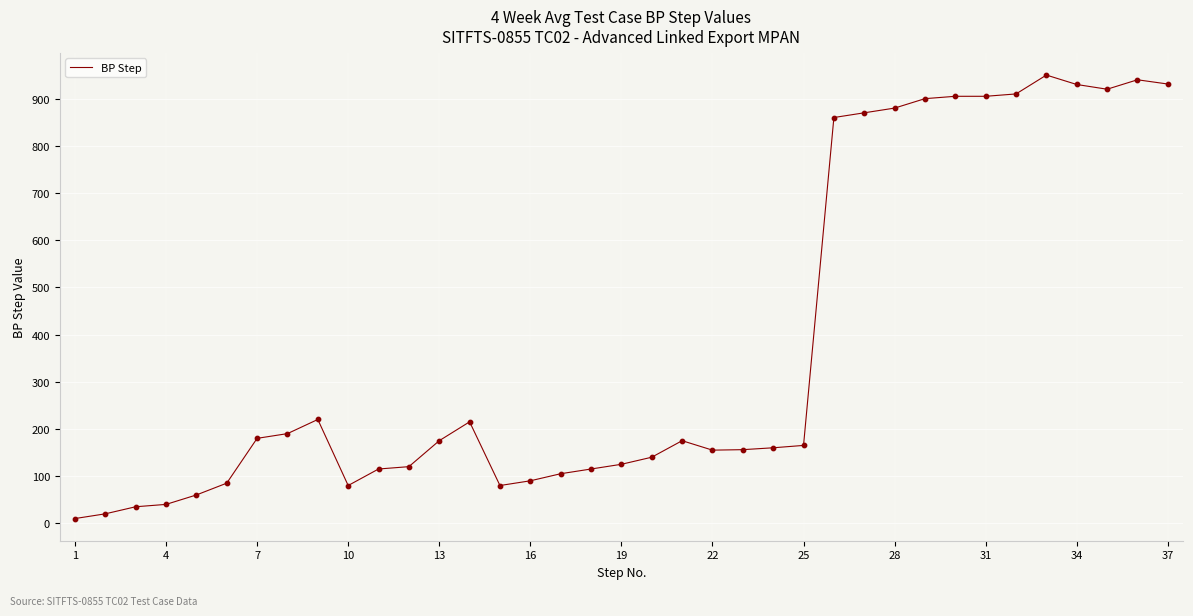

What is the greatest value displayed?

950